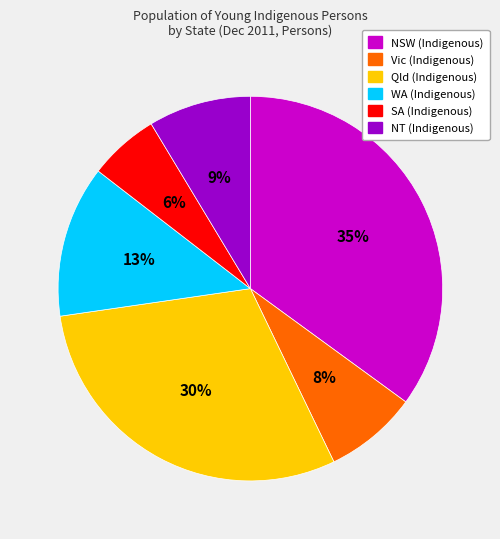

To the nearest percent, what is the combined percentage of WA and NSW?

48%